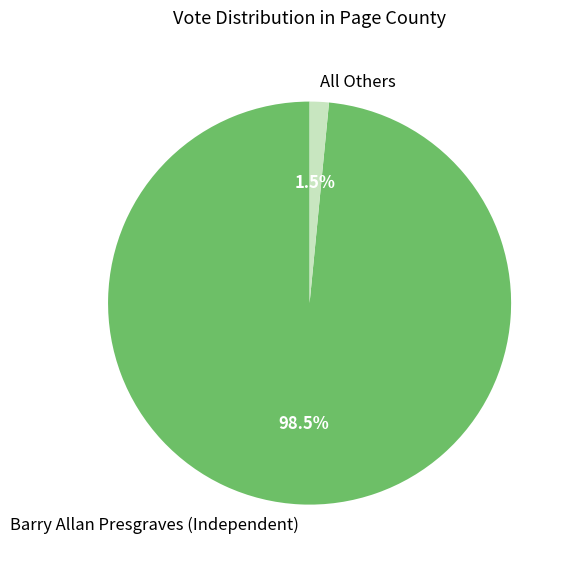

Which has a higher value, Barry Allan Presgraves (Independent) or All Others?

Barry Allan Presgraves (Independent)